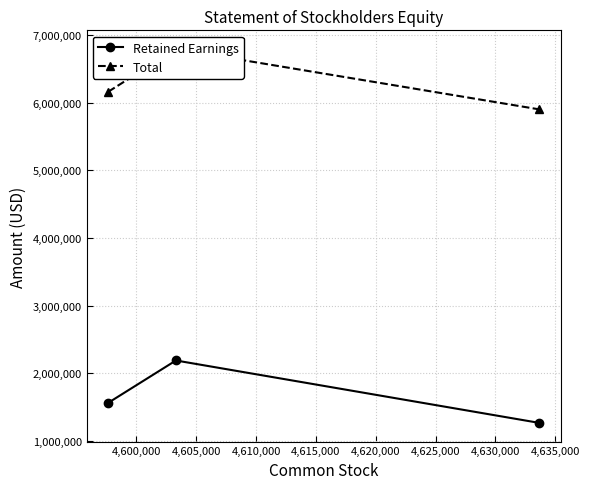

What is the minimum value for Retained Earnings?

1266987